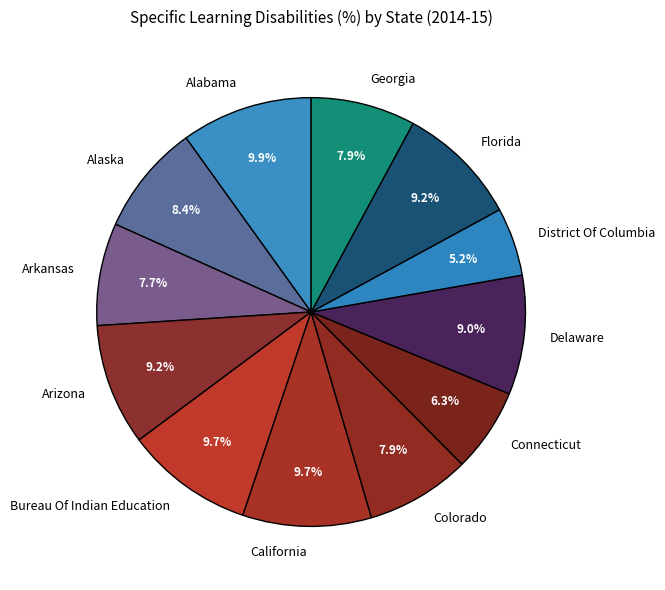

To the nearest percent, what is the difference between the Alaska and Arkansas slice percentages?

1%